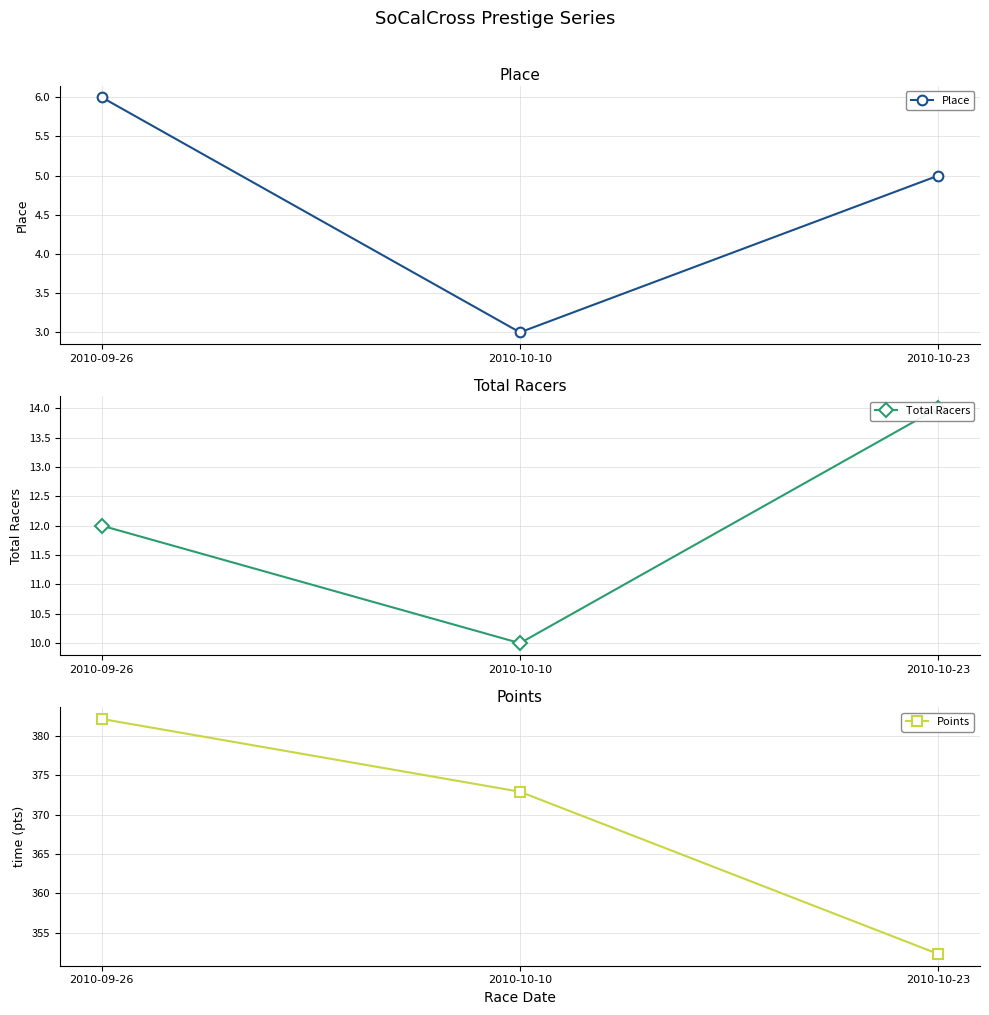

What is the difference between the highest and lowest values at 2010-10-23?

347.3